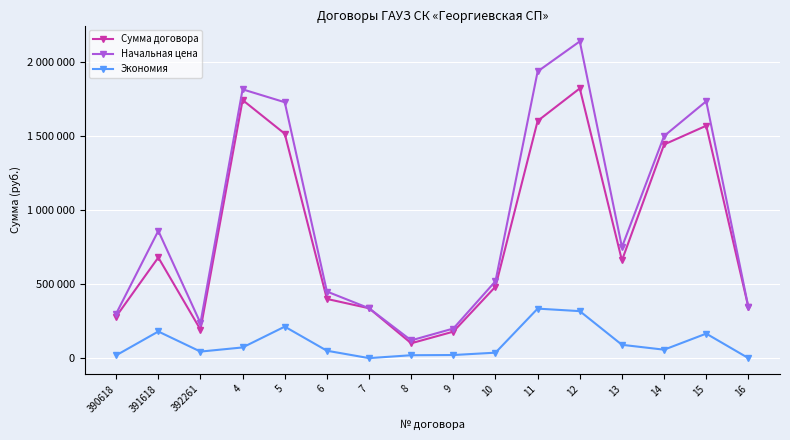

What is the difference between the maximum and minimum values in the Начальная цена series?

2020000